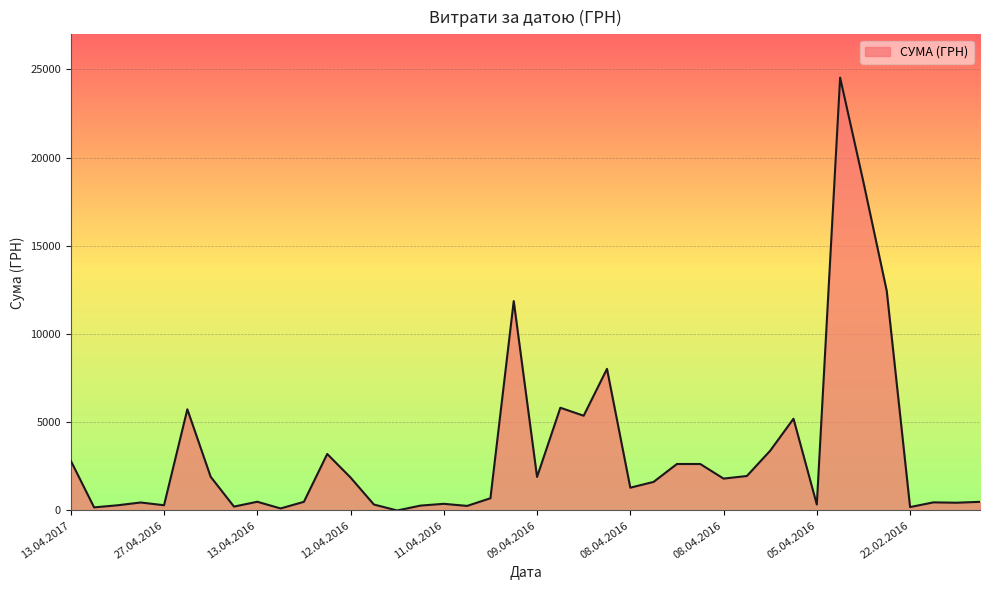

What is the maximum value shown in the chart?

24536.0